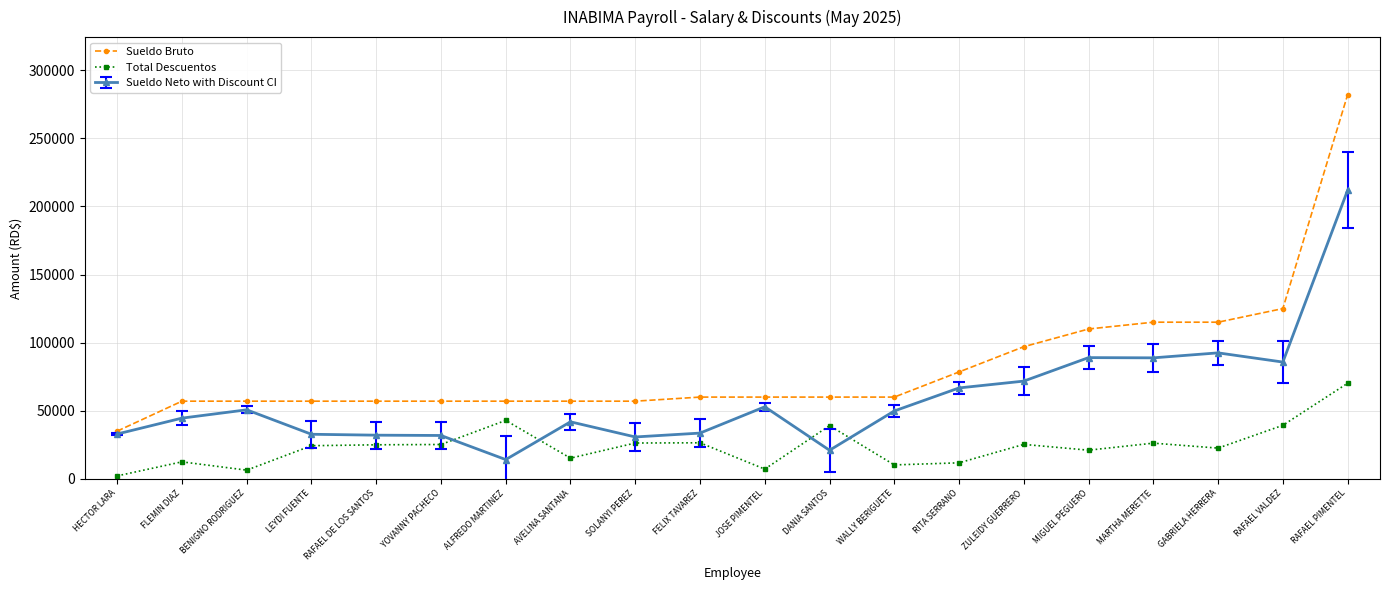

Which label corresponds to the smallest value in the chart?

HECTOR LARA